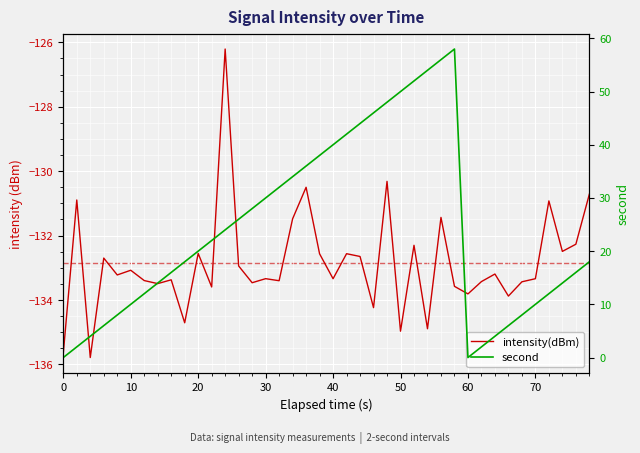

Rank the series by their maximum value, from lowest to highest.

intensity(dBm), second